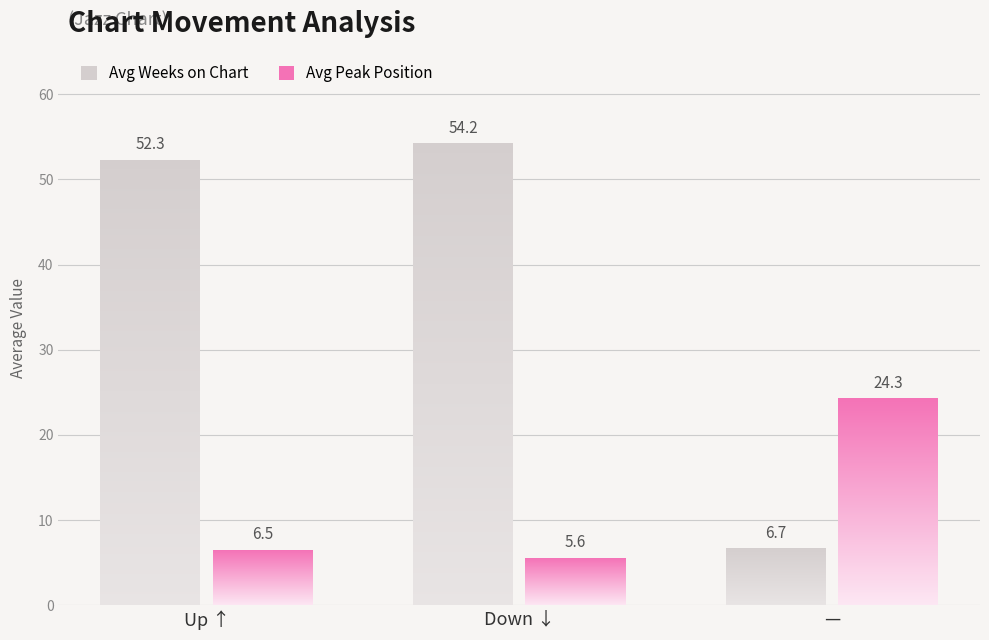

True or false: Avg Peak Position has a value of 24.3 at -.

True